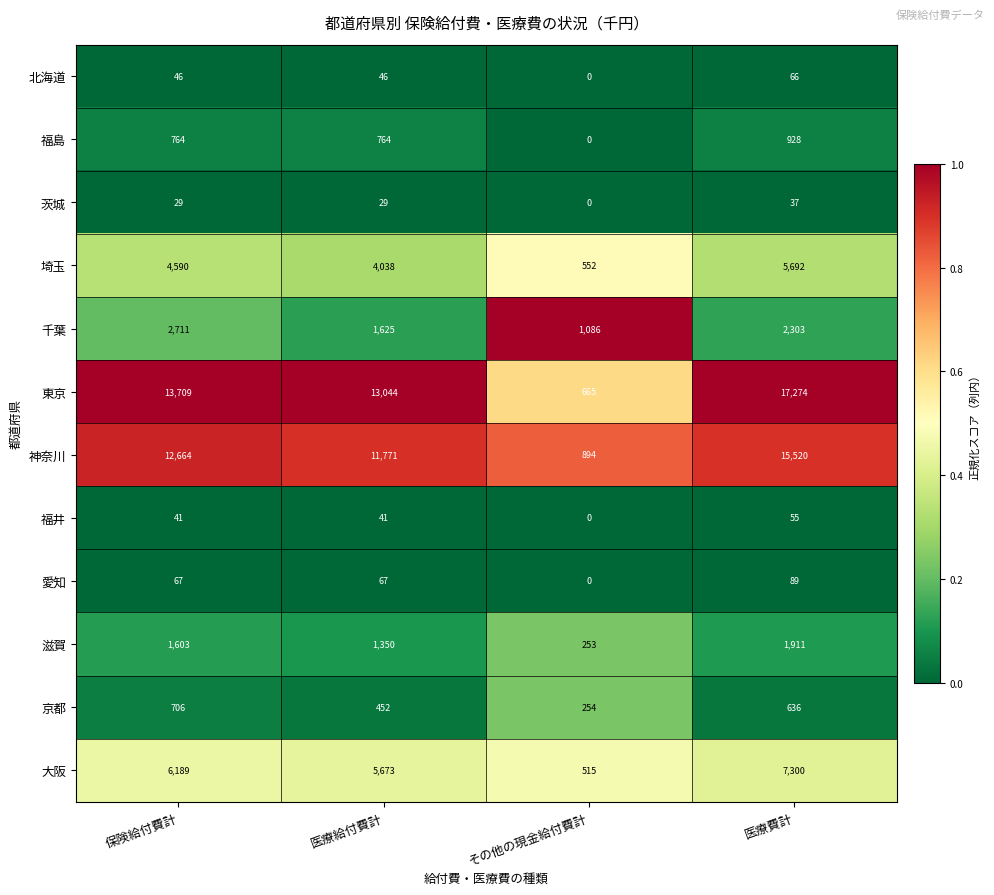

Is the value of 神奈川 at 保険給付費計 greater than the value of 埼玉 at 医療給付費計?

Yes